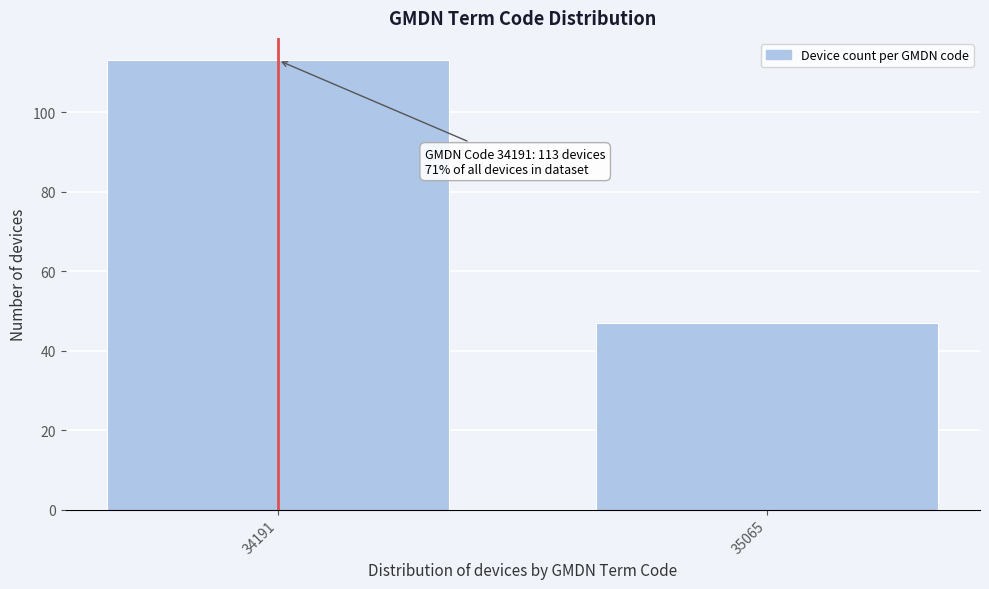

Reading left to right, extract all data points from this chart.

34191=113	35065=47